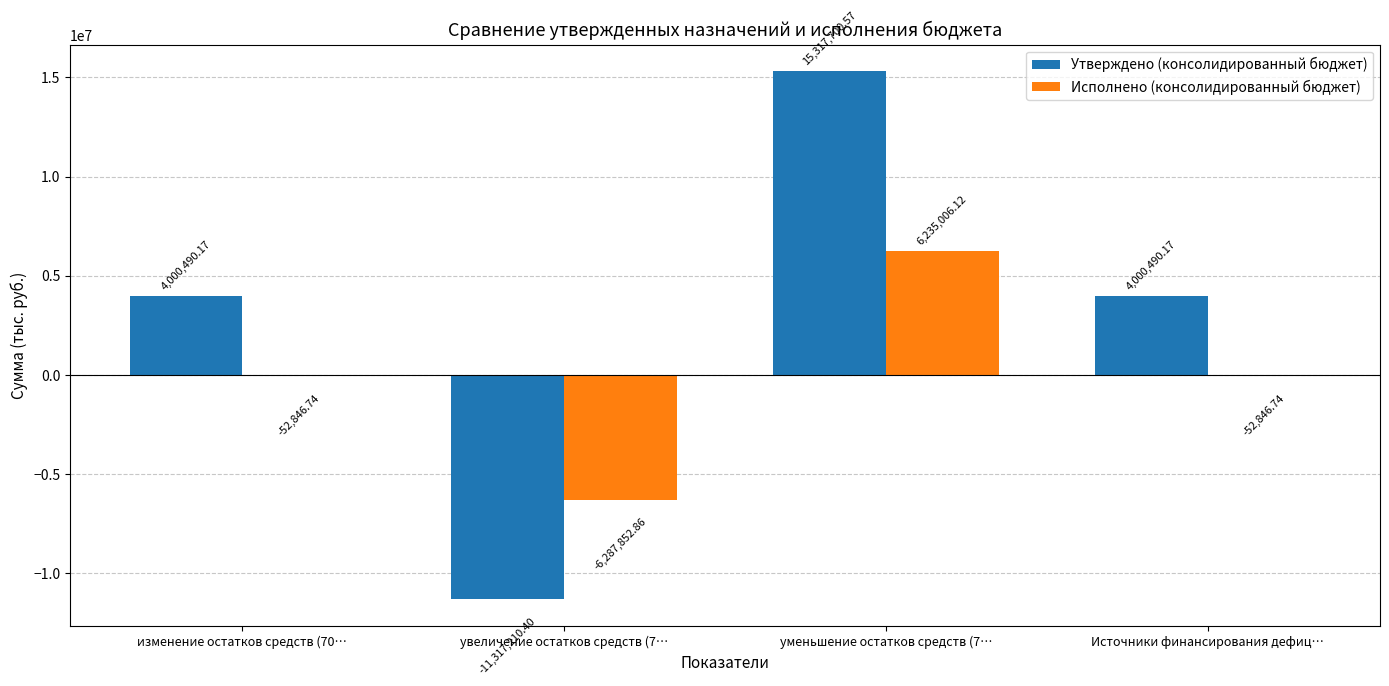

Which series has the largest range (max minus min)?

Утверждено (консолидированный бюджет)